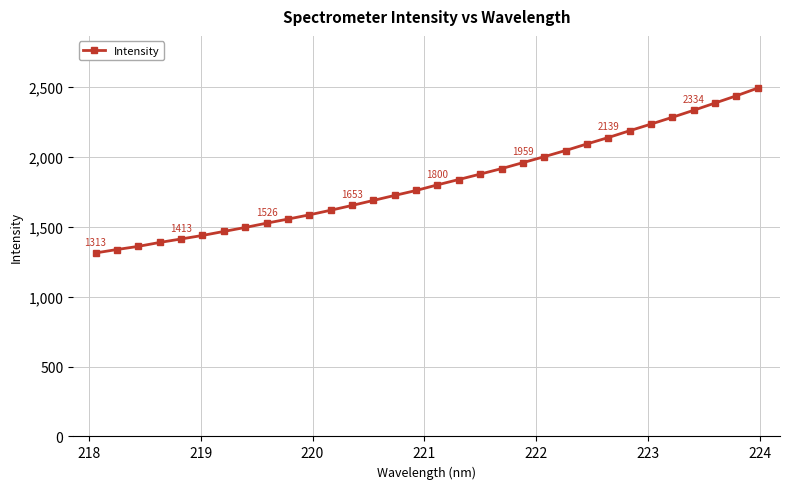

What is the average value?

1823.6